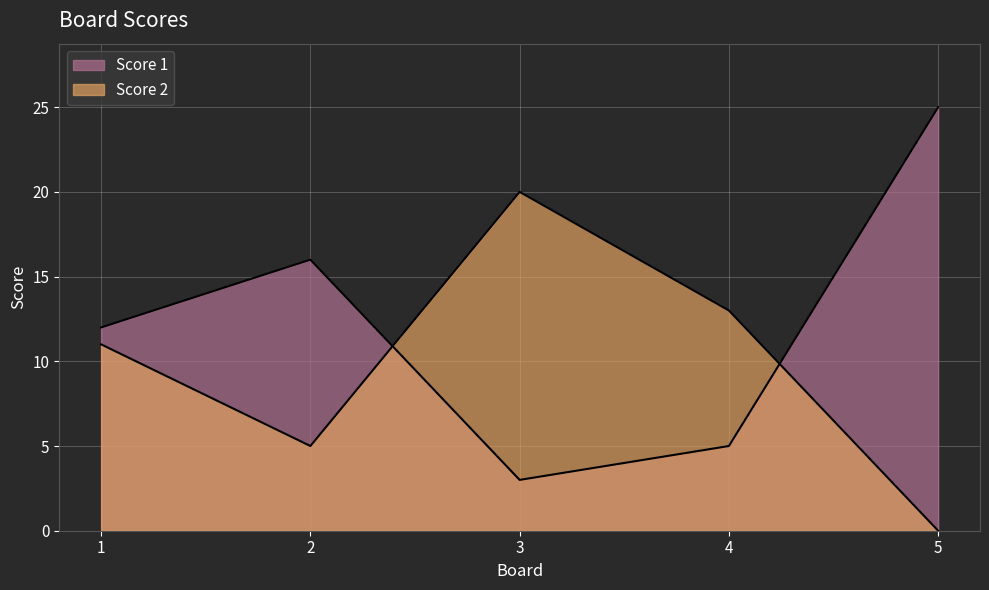

Between 1 and 4, which series saw the biggest shift?

Score 1